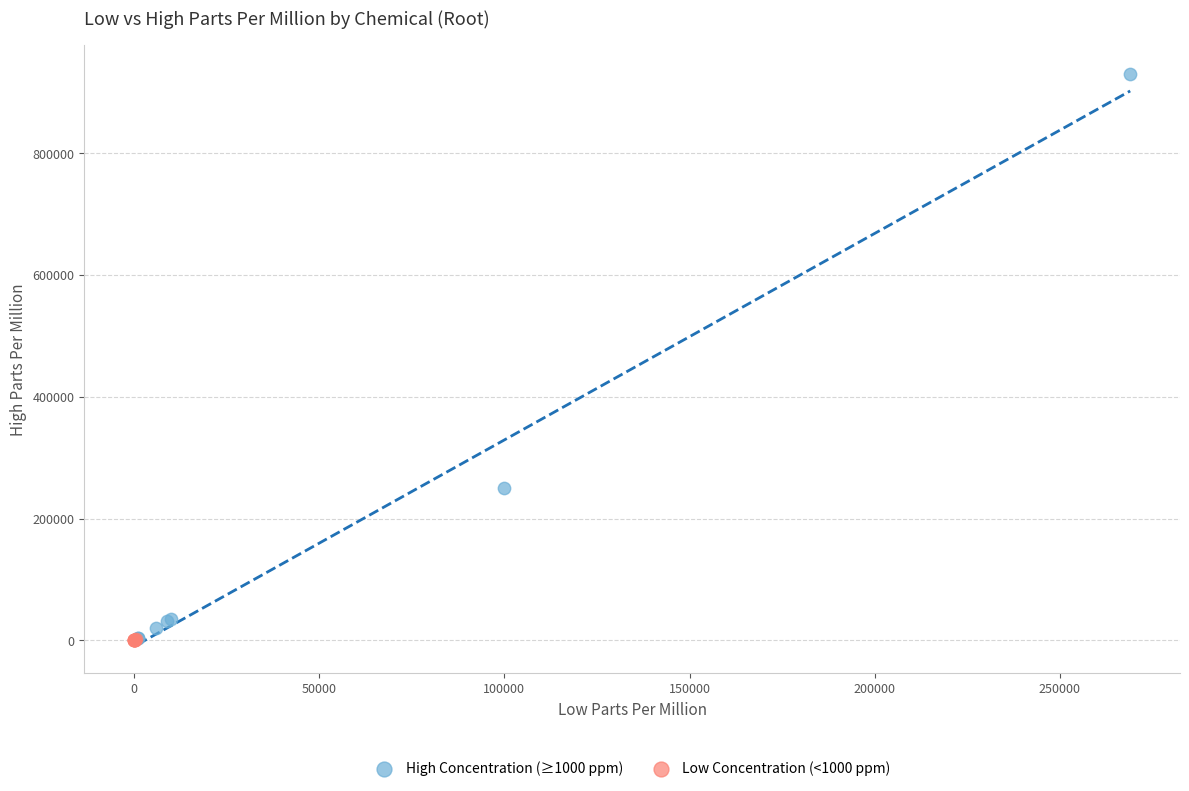

Which series reaches the maximum Y coordinate?

High Concentration (≥1000 ppm)